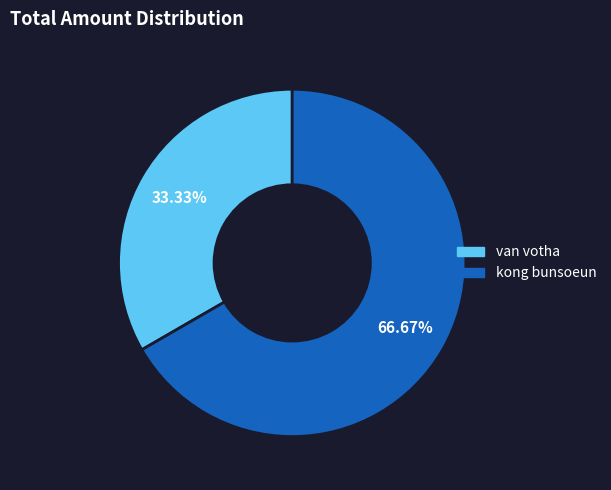

To the nearest percent, what percentage of the pie is van votha?

33%